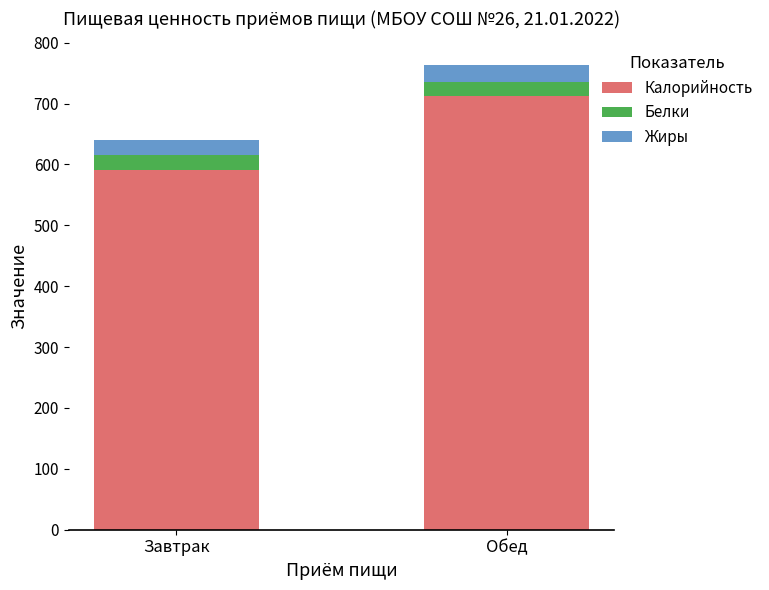

What is the total value across all series at Завтрак?

639.8